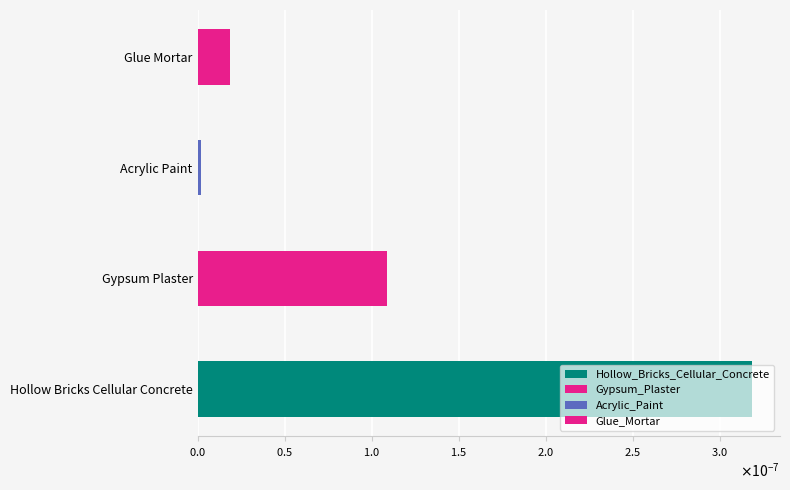

Rank the categories by value from highest to lowest.

Hollow_Bricks_Cellular_Concrete, Gypsum_Plaster, Glue_Mortar, Acrylic_Paint